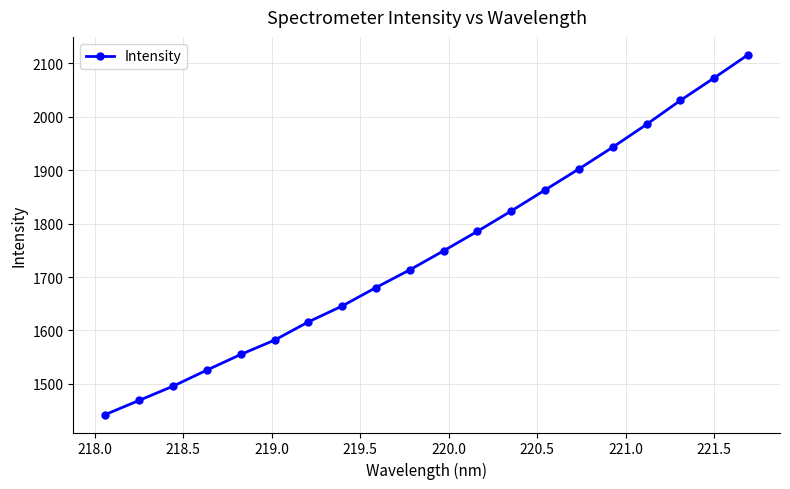

True or false: there are more than 0 points higher than both neighbors.

False